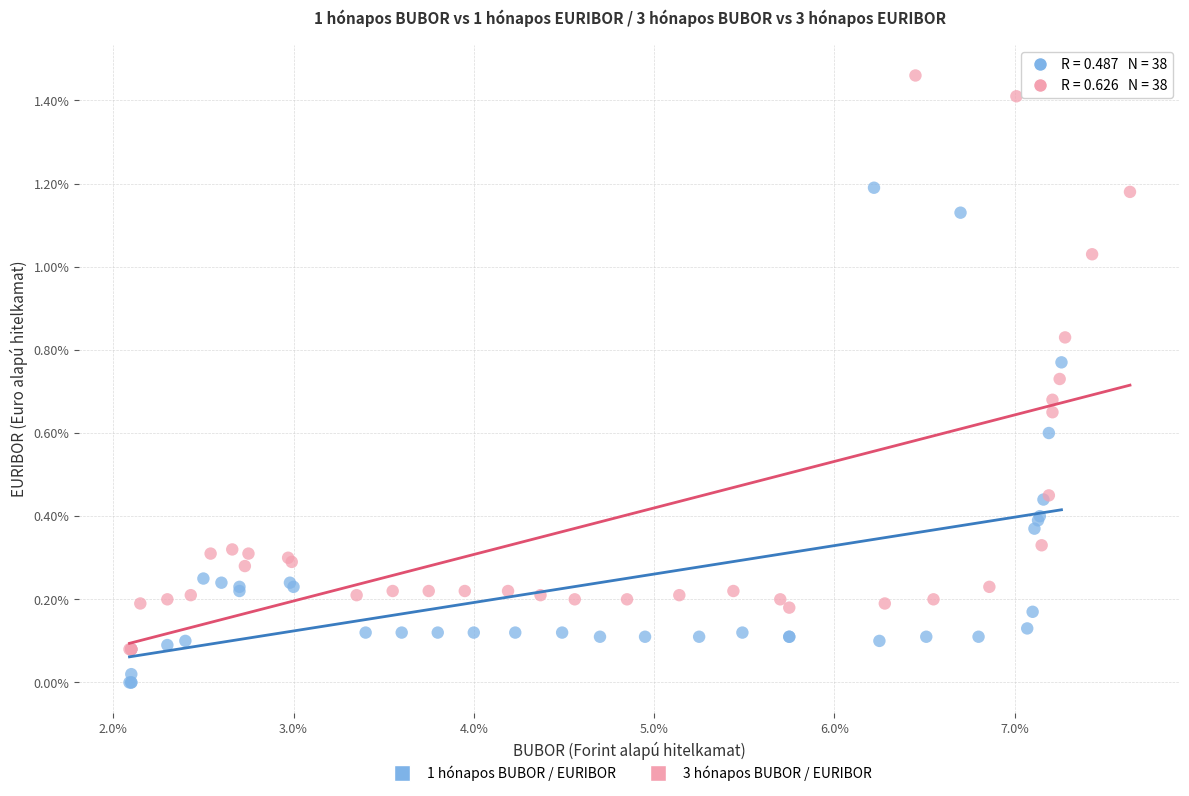

Which series contains the highest Y value?

3 hónapos BUBOR / EURIBOR